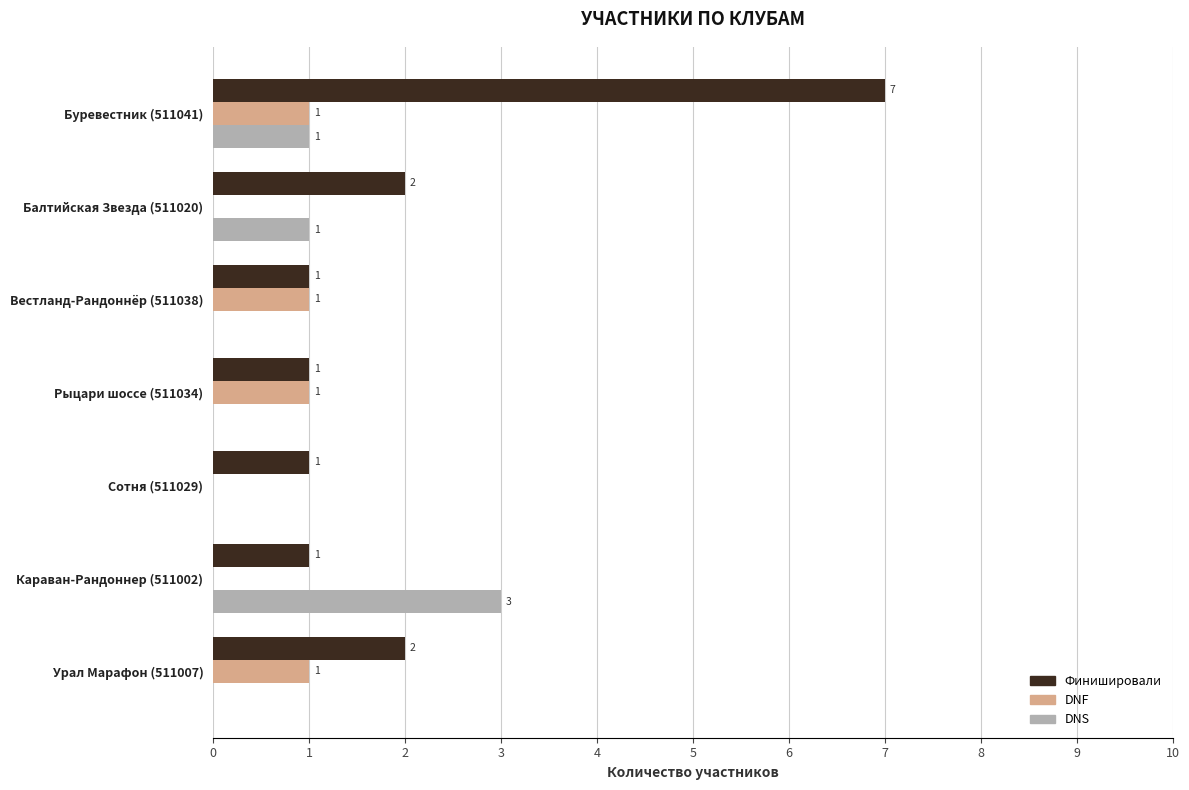

How many DNF values are between 0 and 1?

7